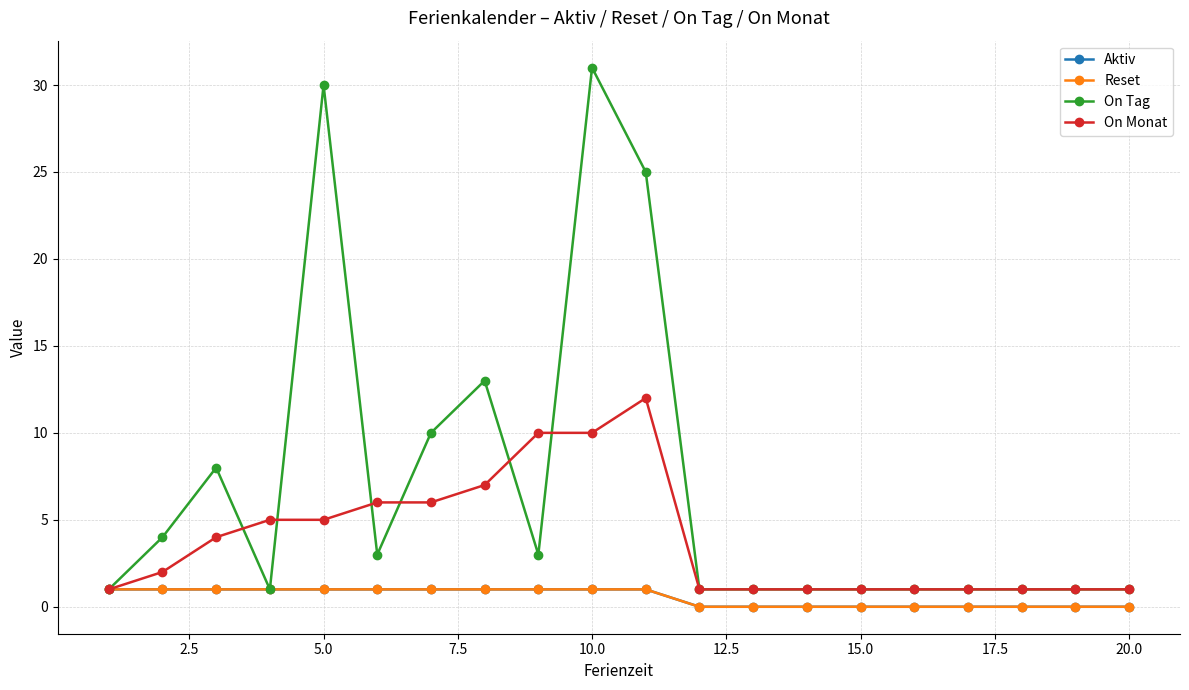

Is this an area chart (filled region under the line)?

No